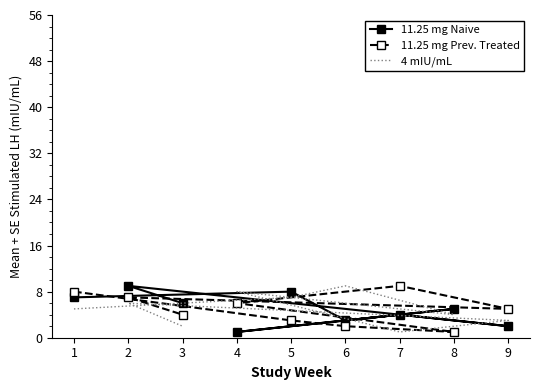

At how many categories does at least one series exceed 7?

6